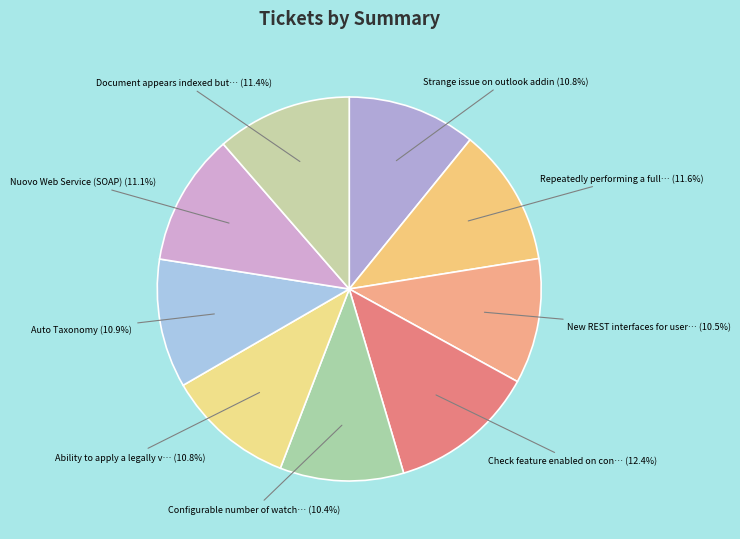

Rank the categories by value from lowest to highest.

Configurable number of watched folder, New REST interfaces for users and groups, Ability to apply a legally valid digital signature, Strange issue on outlook addin, Auto Taxonomy, Nuovo Web Service (SOAP), Document appears indexed but no text, Repeatedly performing a full-text search, Check feature enabled on connection test